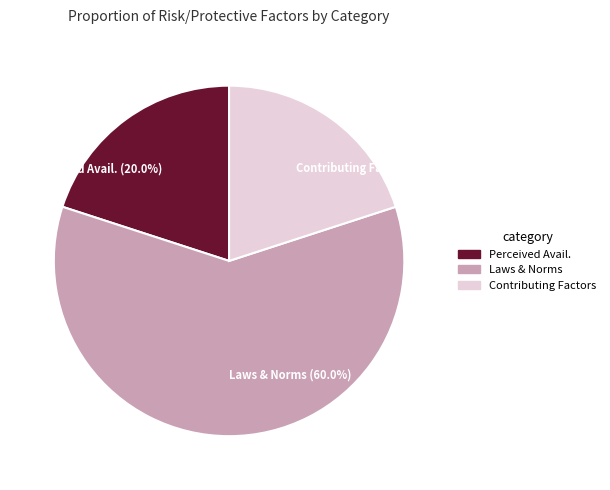

Does Contributing Factors (20.0%) represent more than half of the total?

No